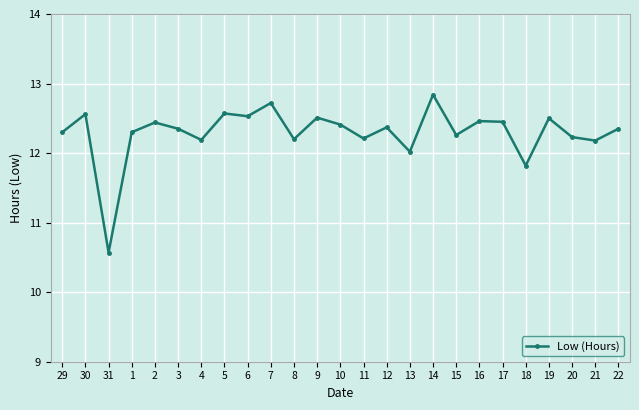

What is the label of the 2nd point from the left?

30